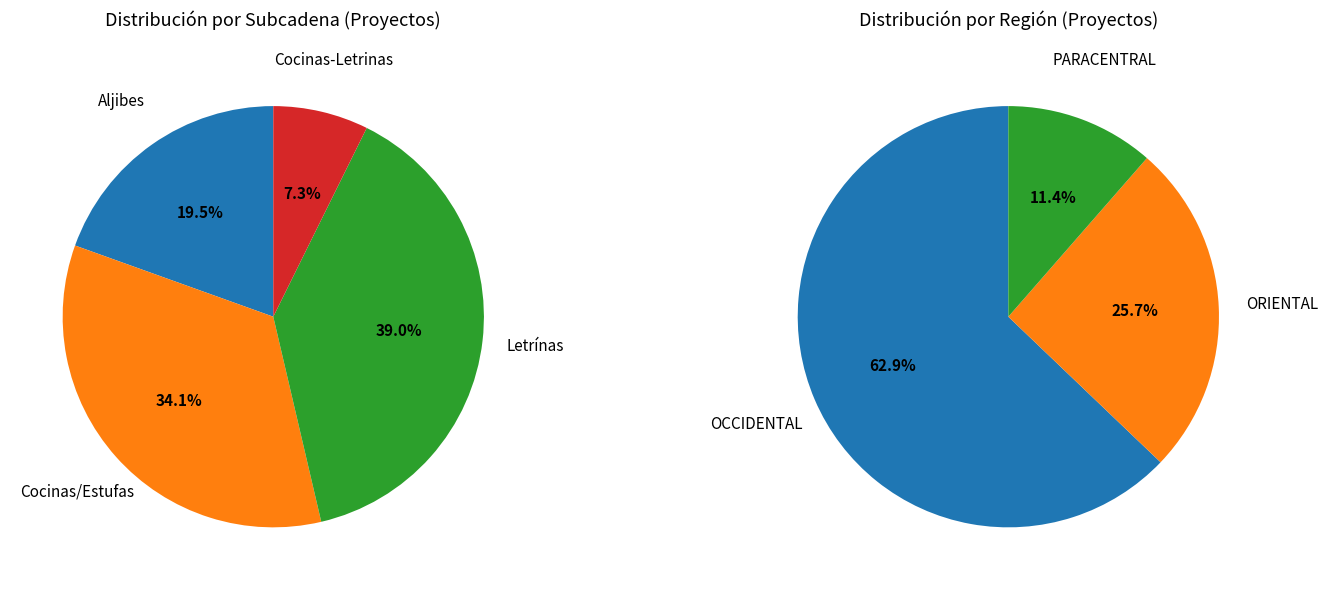

What is the largest slice in the pie chart?

Letrínas